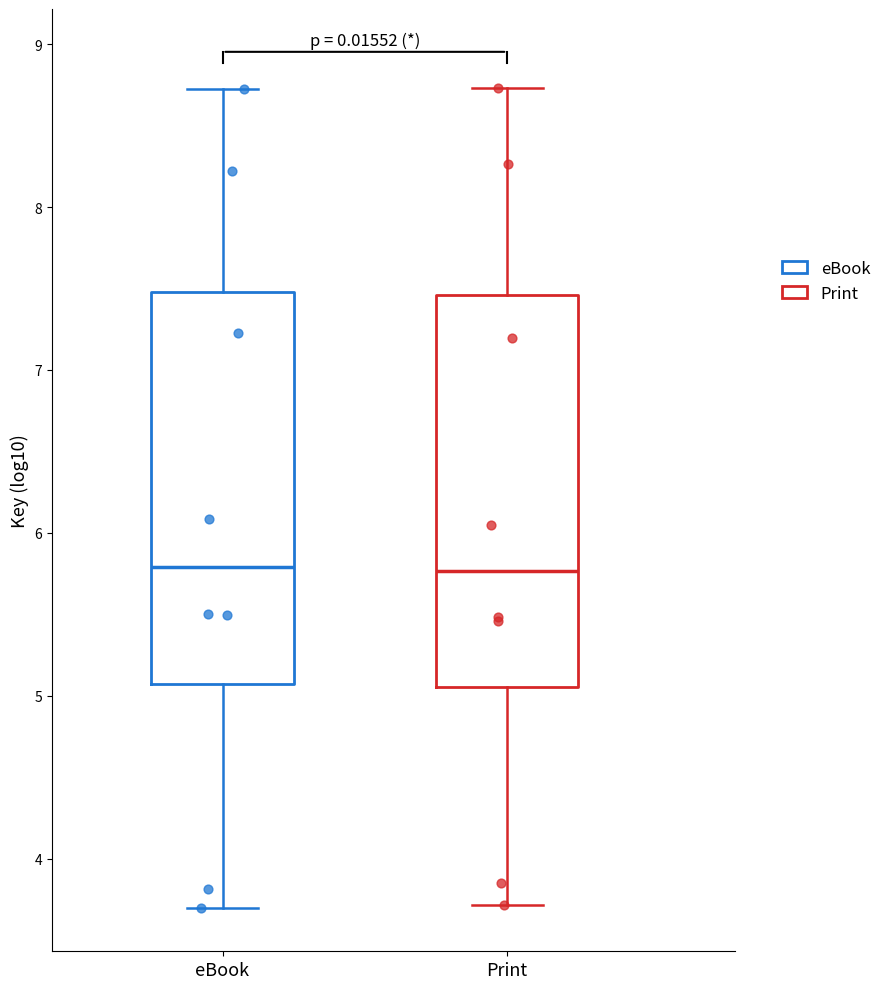

Where is the lower edge of the box for Print on the y-axis? The values are not printed on the chart, so give them approximately, as read against the axis.

5.1